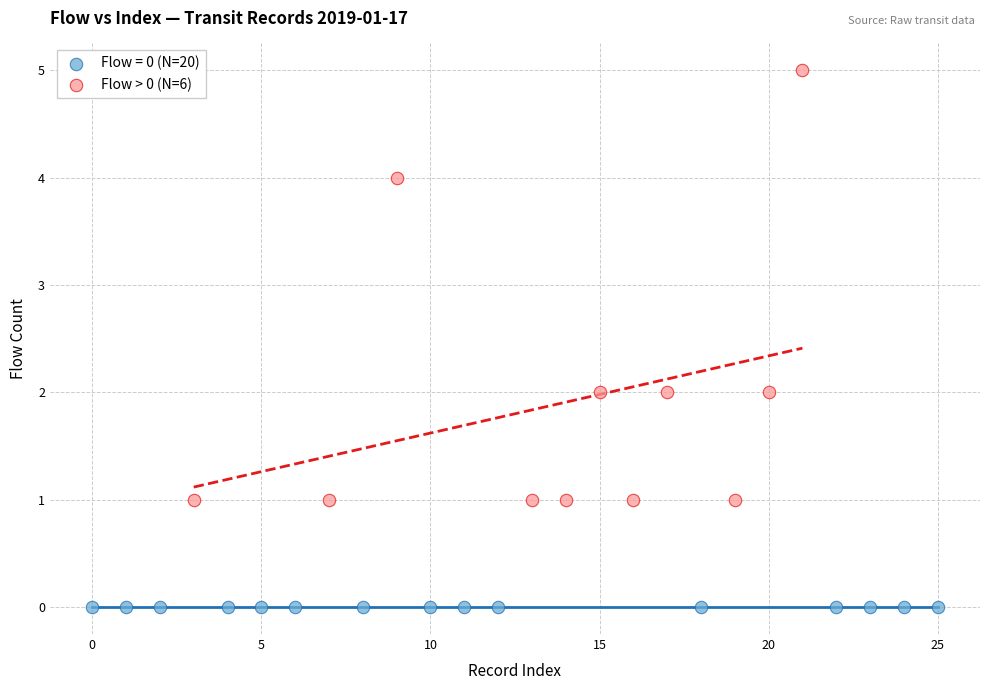

Which series reaches the minimum Y coordinate?

Flow = 0 (N=20)